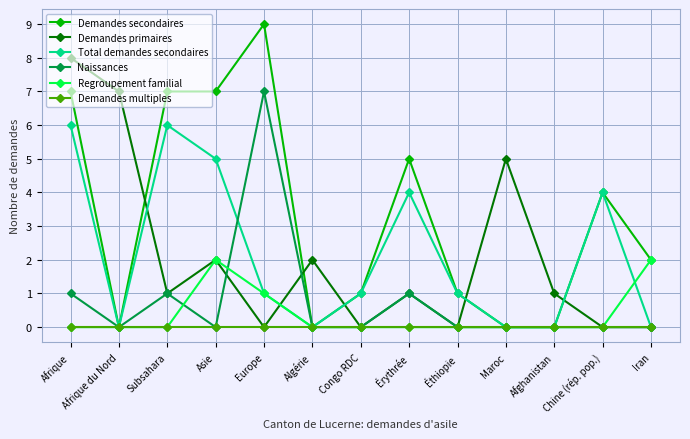

Reading left to right, what are all the values shown in this chart?

Demandes secondaires: Afrique=7	Afrique du Nord=0	Subsahara=7	Asie=7	Europe=9	Algérie=0	Congo RDC=1	Érythrée=5	Éthiopie=1	Maroc=0	Afghanistan=0	Chine (rép. pop.)=4	Iran=2
Demandes primaires: Afrique=8	Afrique du Nord=7	Subsahara=1	Asie=2	Europe=0	Algérie=2	Congo RDC=0	Érythrée=1	Éthiopie=0	Maroc=5	Afghanistan=1	Chine (rép. pop.)=0	Iran=0
Total demandes secondaires: Afrique=6	Afrique du Nord=0	Subsahara=6	Asie=5	Europe=1	Algérie=0	Congo RDC=1	Érythrée=4	Éthiopie=1	Maroc=0	Afghanistan=0	Chine (rép. pop.)=4	Iran=0
Naissances: Afrique=1	Afrique du Nord=0	Subsahara=1	Asie=0	Europe=7	Algérie=0	Congo RDC=0	Érythrée=1	Éthiopie=0	Maroc=0	Afghanistan=0	Chine (rép. pop.)=0	Iran=0
Regroupement familial: Afrique=0	Afrique du Nord=0	Subsahara=0	Asie=2	Europe=1	Algérie=0	Congo RDC=0	Érythrée=0	Éthiopie=0	Maroc=0	Afghanistan=0	Chine (rép. pop.)=0	Iran=2
Demandes multiples: Afrique=0	Afrique du Nord=0	Subsahara=0	Asie=0	Europe=0	Algérie=0	Congo RDC=0	Érythrée=0	Éthiopie=0	Maroc=0	Afghanistan=0	Chine (rép. pop.)=0	Iran=0